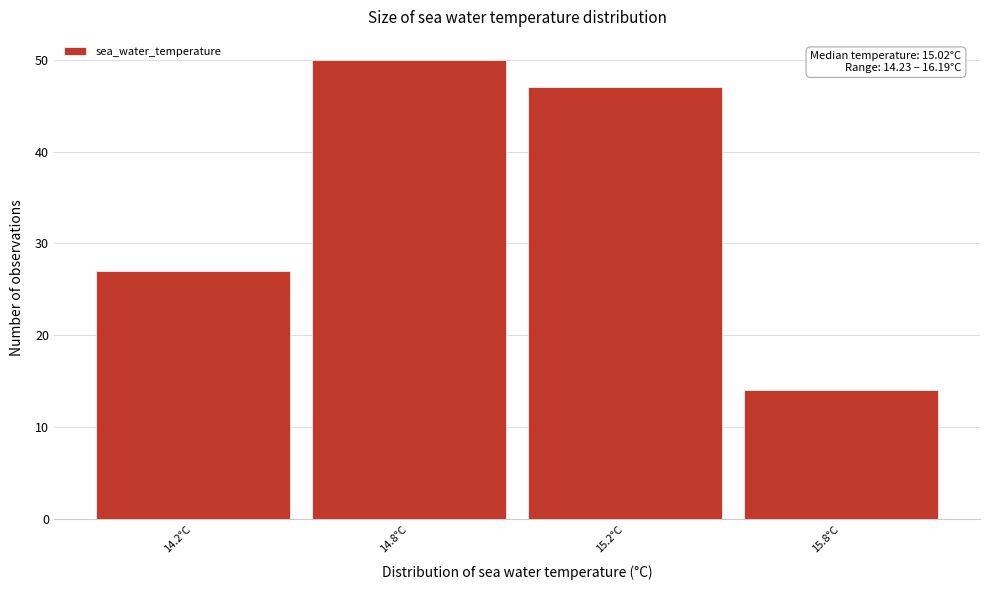

Reading left to right, extract all data points from this chart.

27	50	47	14